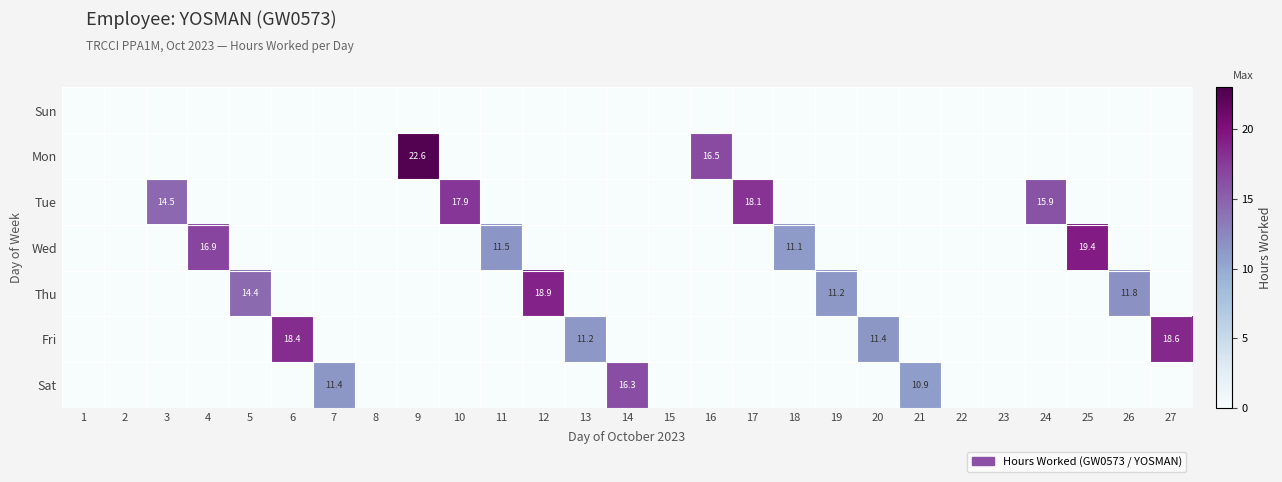

Which has a higher value, 26 or 11?

26